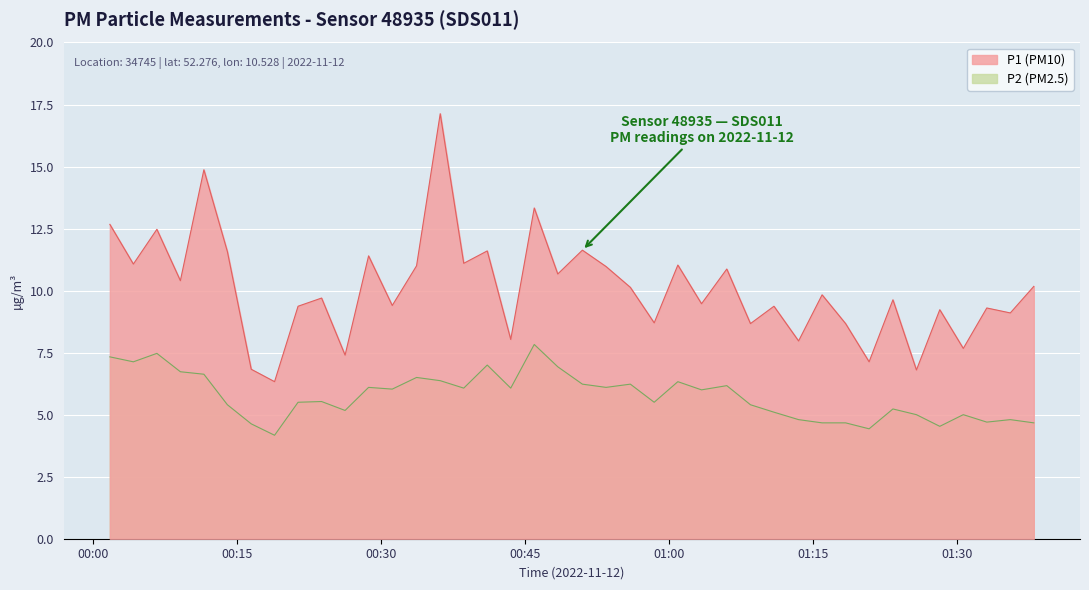

What is the approximate value of P1 at 2022-11-12T00:06:37?

12.5